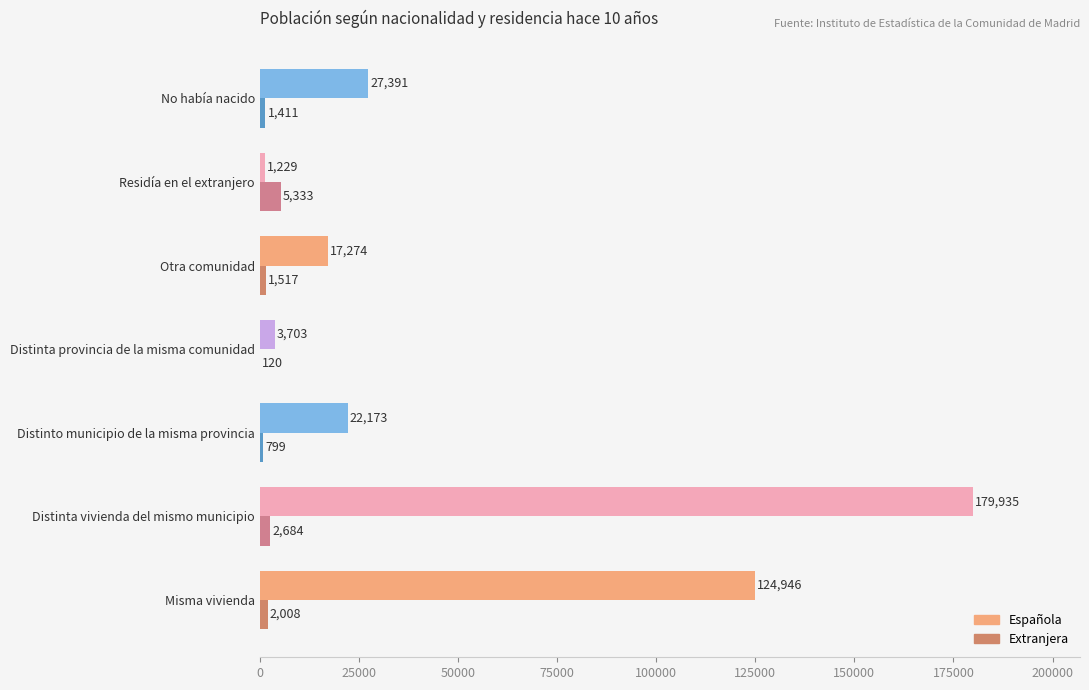

At which label is Extranjera closest to 2726?

Distinta vivienda del mismo municipio